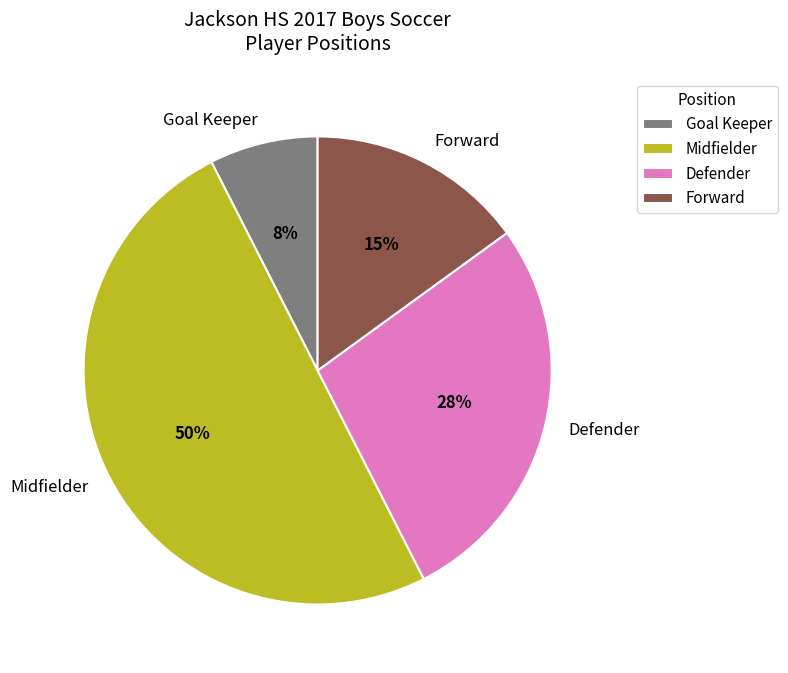

Do Defender and Goal Keeper together represent more than half of the pie?

No